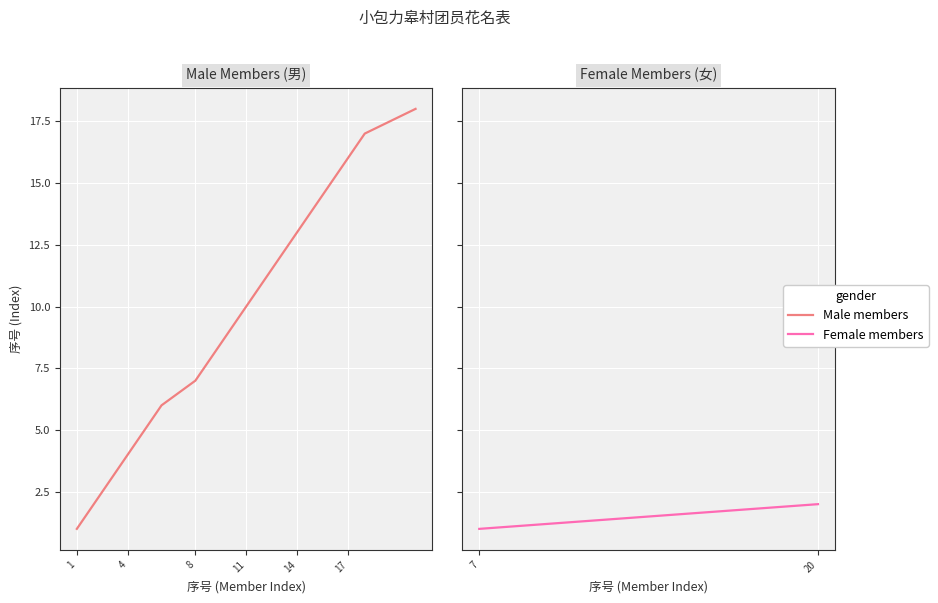

What is the difference between the maximum and minimum values?

17